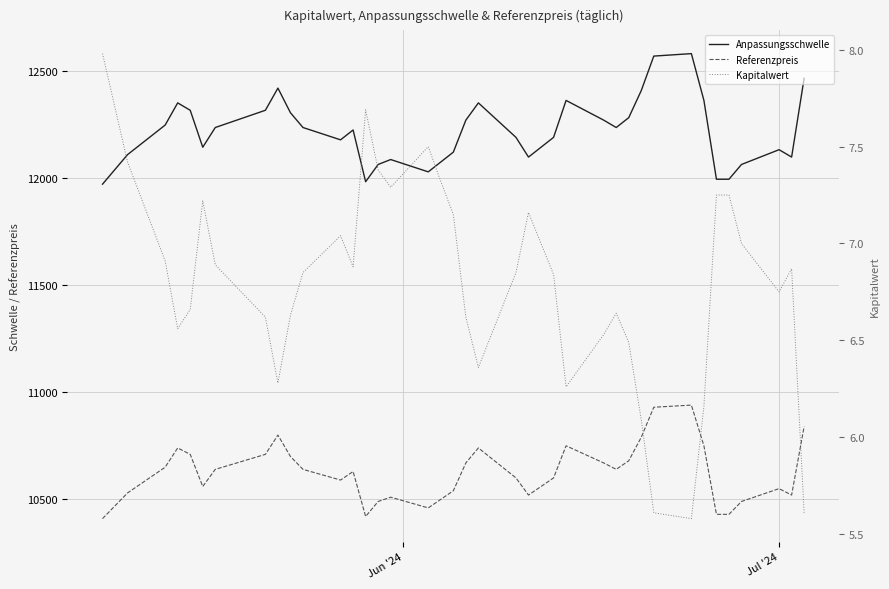

Count the number of data series in this chart.

3